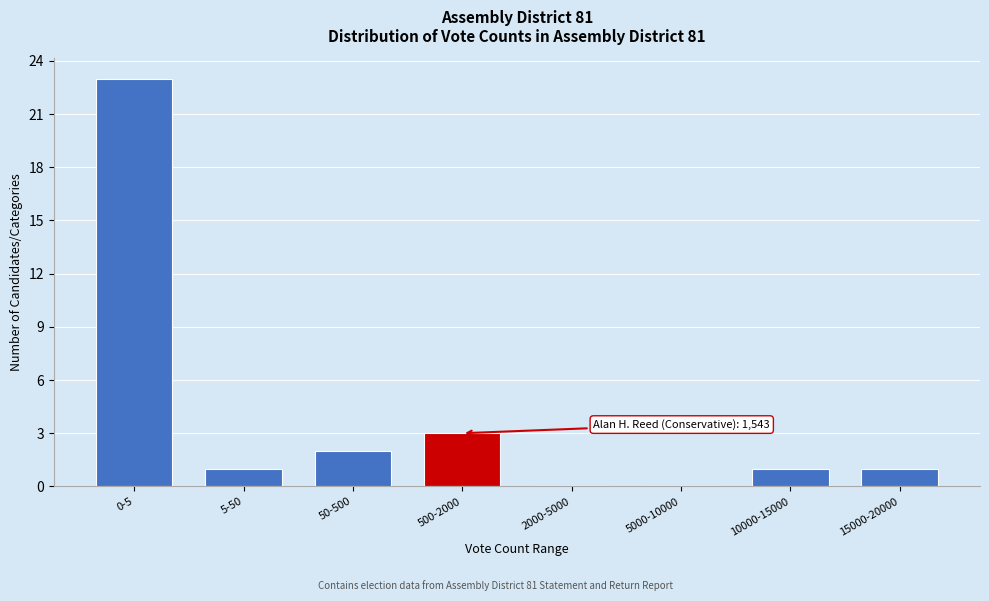

Reading left to right, list all the values displayed in this chart.

0-5=23	5-50=1	50-500=2	500-2000=3	2000-5000=0	5000-10000=0	10000-15000=1	15000-20000=1